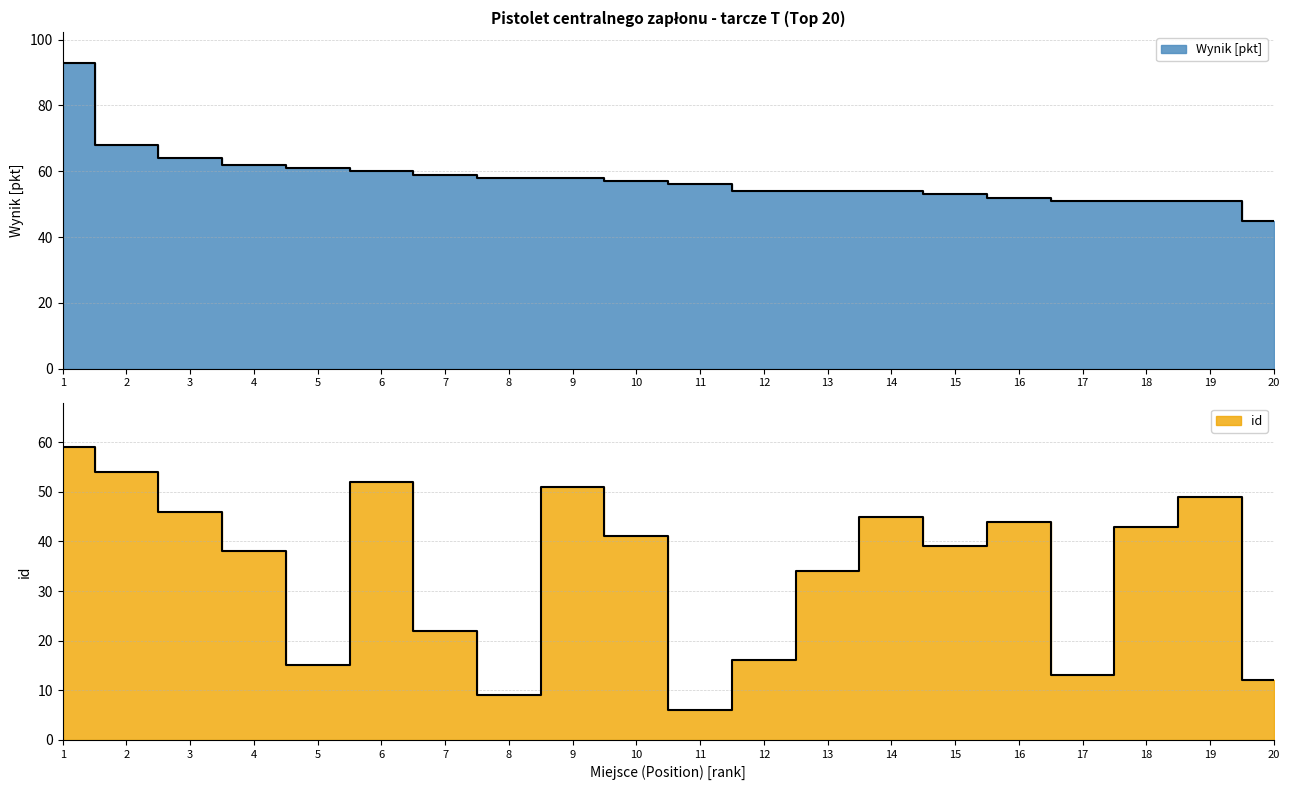

Which has a higher value, 5 or 14?

5